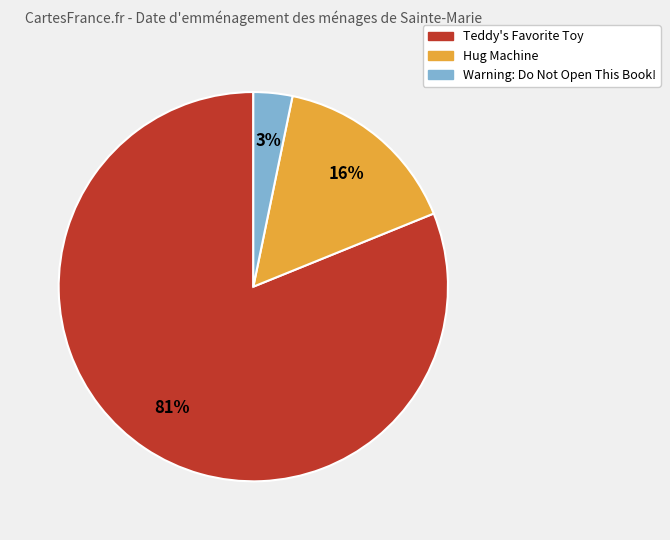

Does Teddy's Favorite Toy represent more than half of the total?

Yes